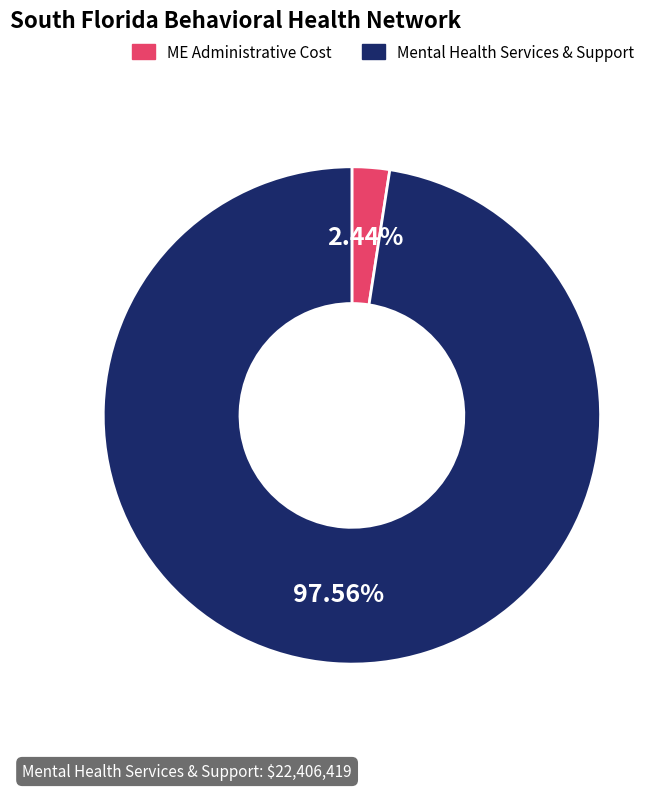

How many segments does this pie chart have?

2